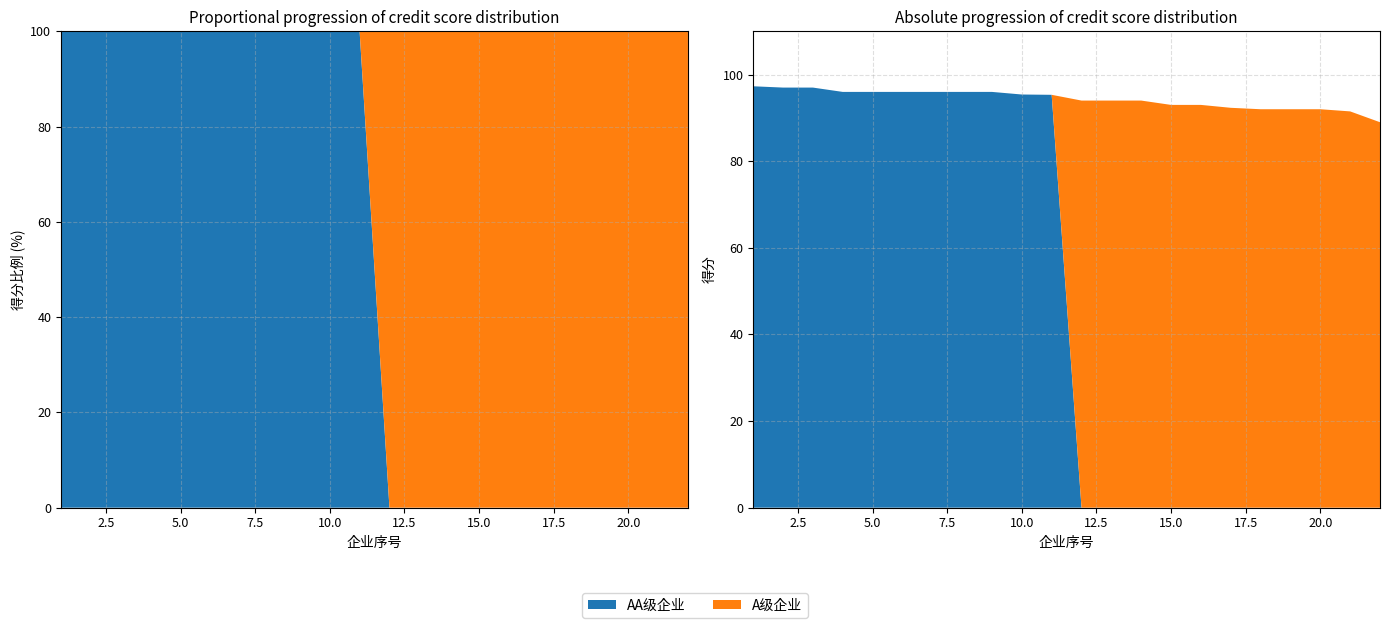

Reading left to right, what are all the values shown in this chart?

AA级企业: 1=97.3	2=97.0	3=97.0	4=96.0	5=96.0	6=96.0	7=96.0	8=96.0	9=96.0	10=95.4	11=95.3	12=0.0	13=0.0	14=0.0	15=0.0	16=0.0	17=0.0	18=0.0	19=0.0	20=0.0	21=0.0	22=0.0
A级企业: 1=0.0	2=0.0	3=0.0	4=0.0	5=0.0	6=0.0	7=0.0	8=0.0	9=0.0	10=0.0	11=0.0	12=94.0	13=94.0	14=94.0	15=93.0	16=93.0	17=92.3	18=92.0	19=92.0	20=92.0	21=91.5	22=89.0